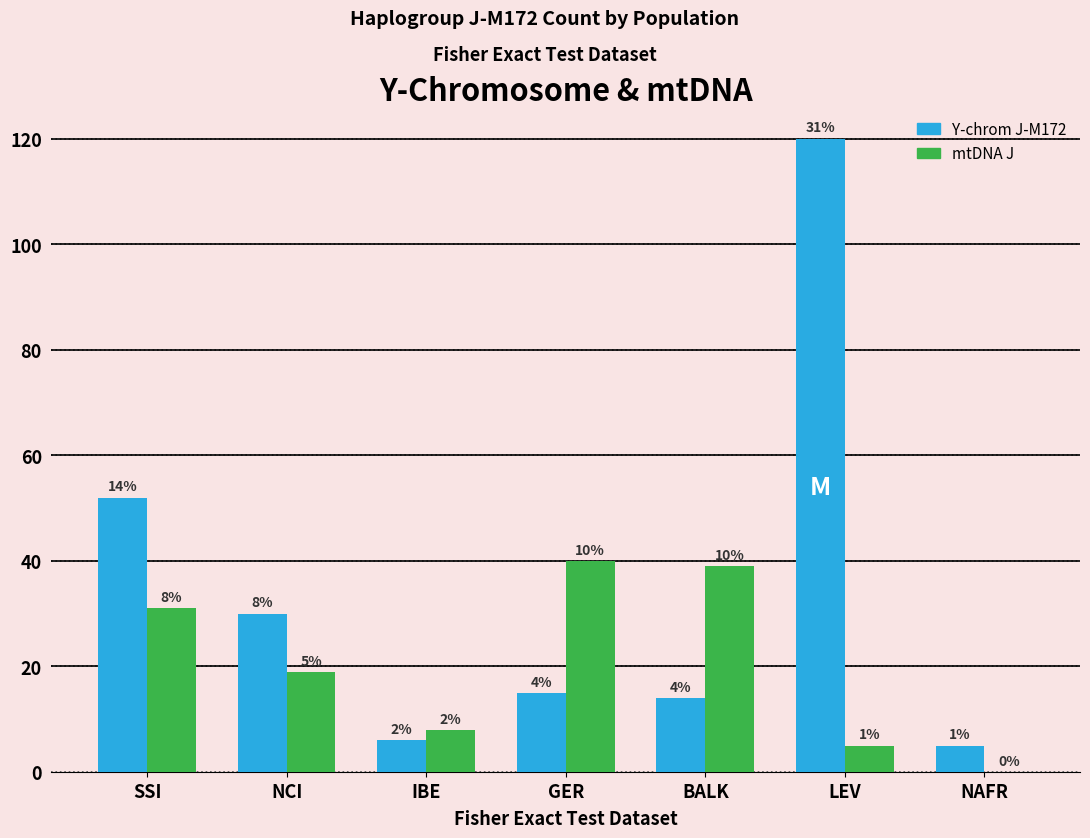

How many groups of bars are there?

7